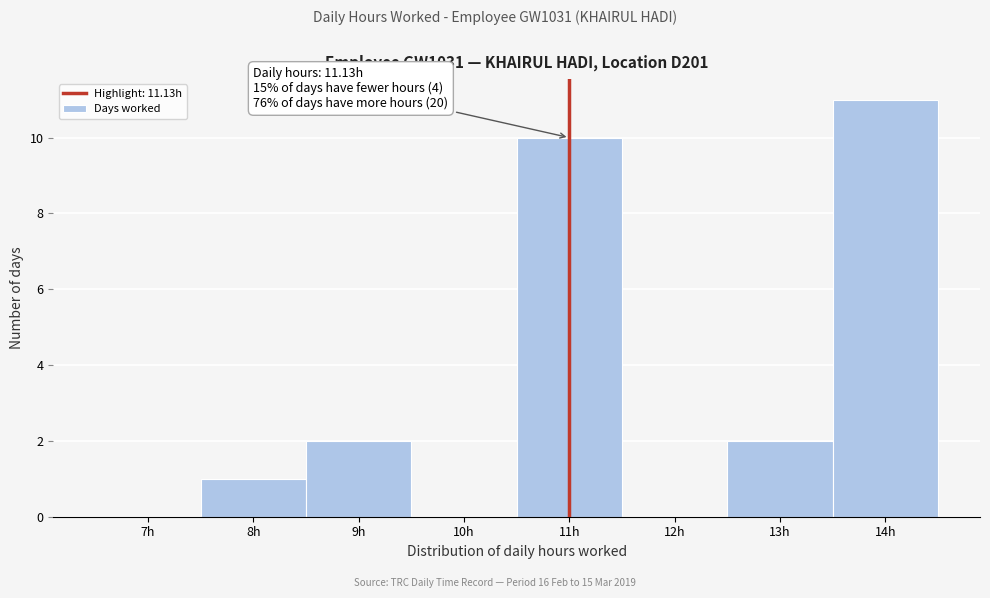

Reading left to right, extract all data points from this chart.

7h=0	8h=1	9h=2	10h=0	11h=10	12h=0	13h=2	14h=11